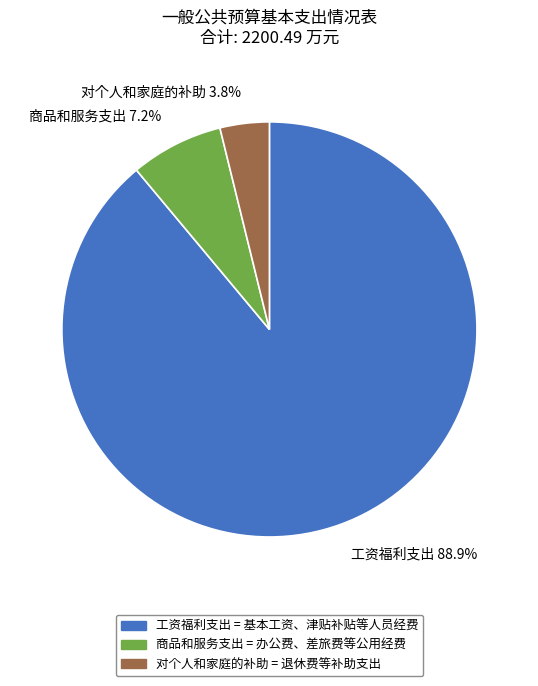

What percentage is the 对个人和家庭的补助 slice, to the nearest percent?

4%